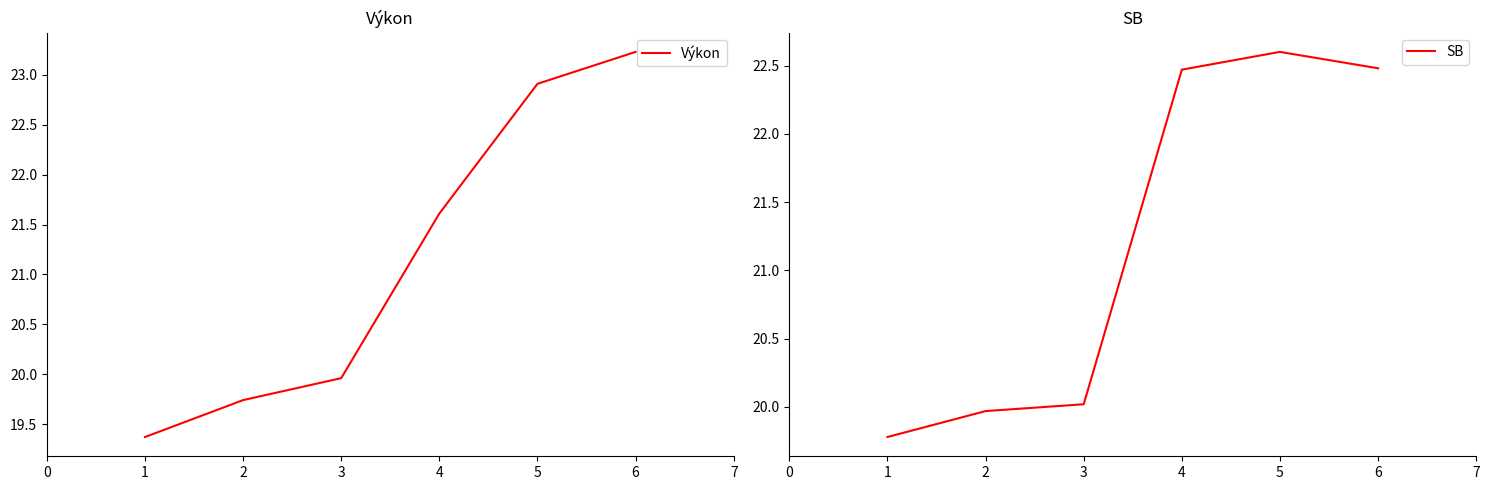

What is the average value of the Výkon series?

21.1